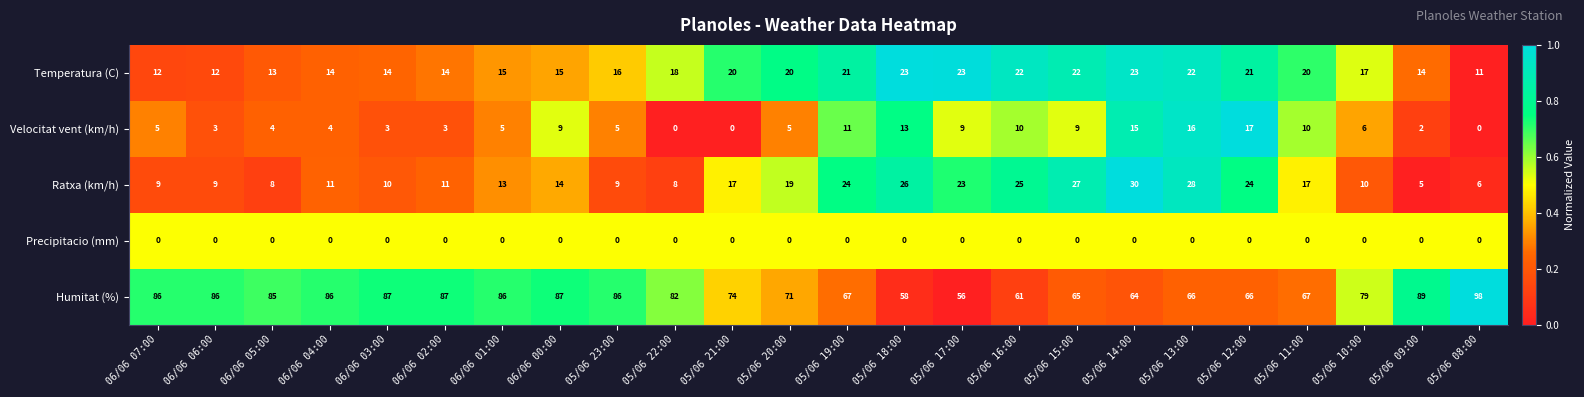

What is the difference between the maximum and minimum values in the Ratxa (km/h) series?

25